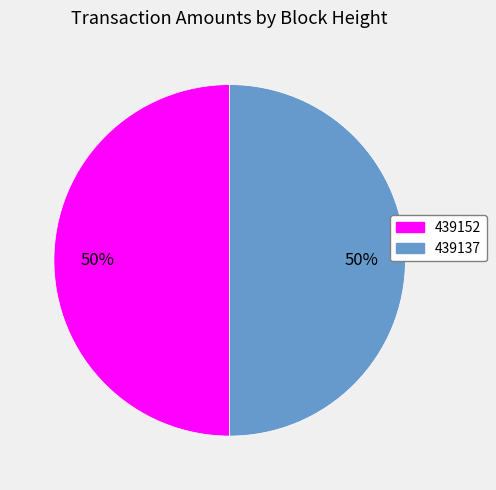

What is the ratio of the value at 439152 to the value at 439137?

1.0